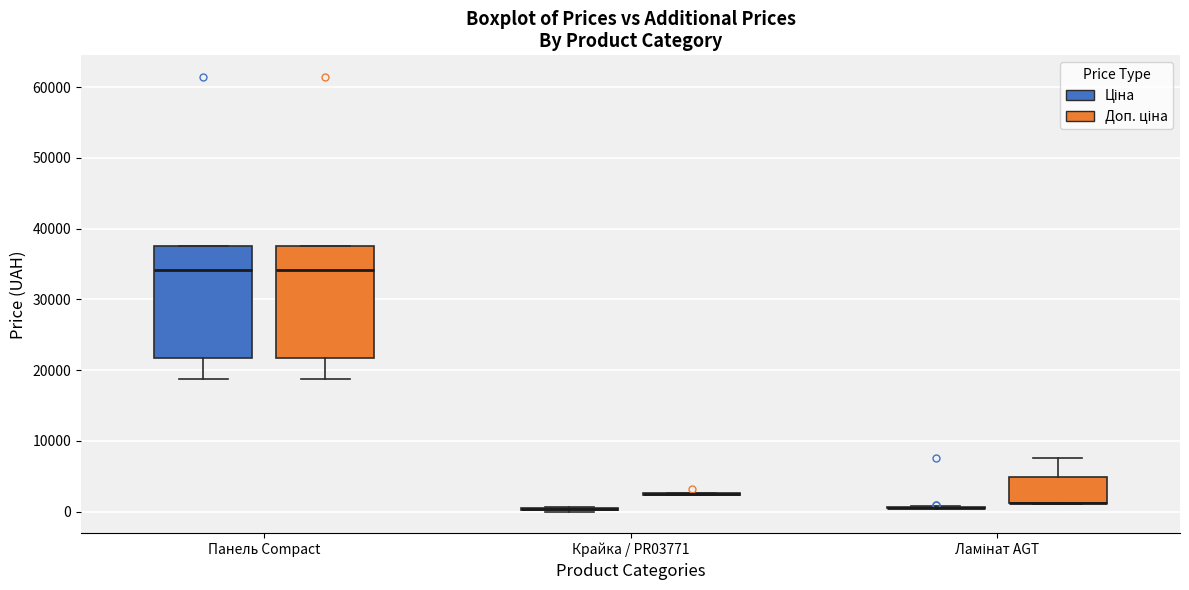

Reading left to right, transcribe this box plot: for each box, give where its median line is, the range the box spans, and where its two whiskers end, as read against the y-axis. The values are not printed on the chart, so give them approximately, as read against the axis.

Панель Compact (Ціна): median 34000, box 22000 to 38000, whiskers 19000 to 38000
Панель Compact (Доп. ціна): median 34000, box 22000 to 38000, whiskers 19000 to 38000
Крайка / PR03771 (Ціна): box collapsed to a line at 0, whiskers 0 to 1000
Крайка / PR03771 (Доп. ціна): box collapsed to a line at 2000, whiskers 2000 to 3000
Ламінат AGT (Ціна): box collapsed to a line at 1000, whiskers 0 to 1000
Ламінат AGT (Доп. ціна): median 1000 (drawn on the box's lower edge), box 1000 to 5000, whiskers 1000 to 8000